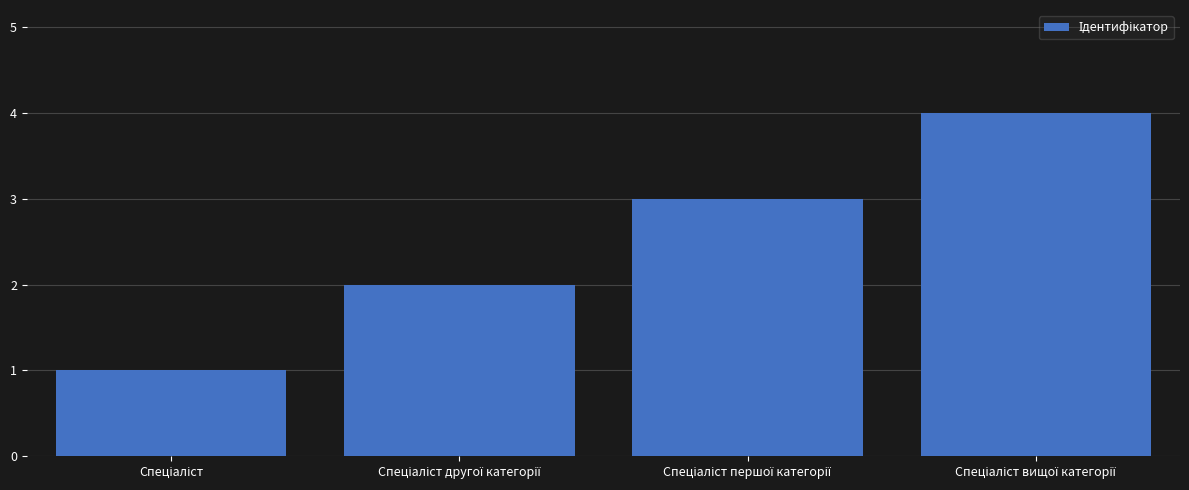

How many data points does each series have?

4